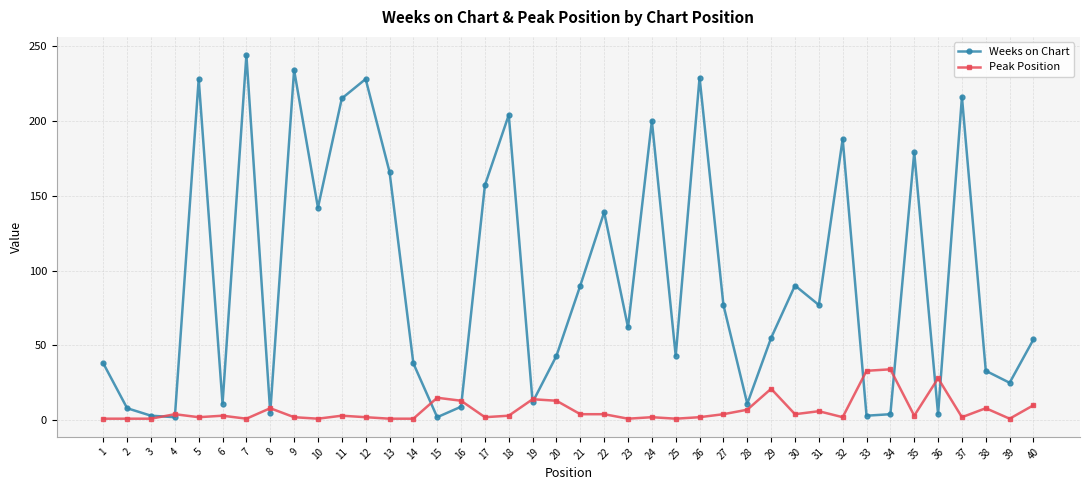

The Peak Position series shows 21 at 29. True or false?

True